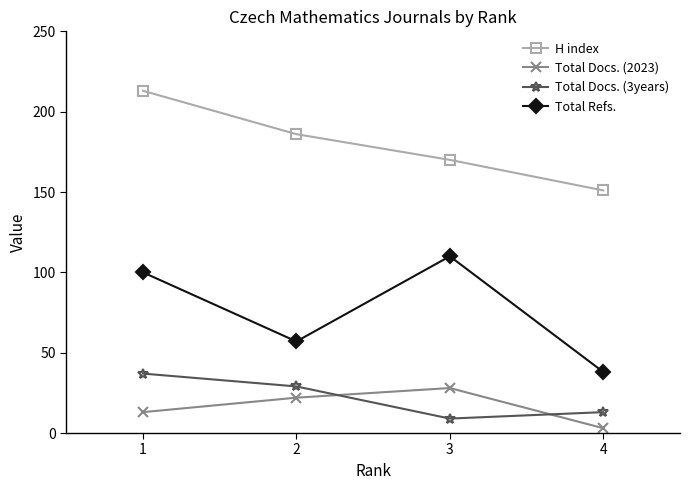

What is the difference between the highest and lowest values at 2?

164